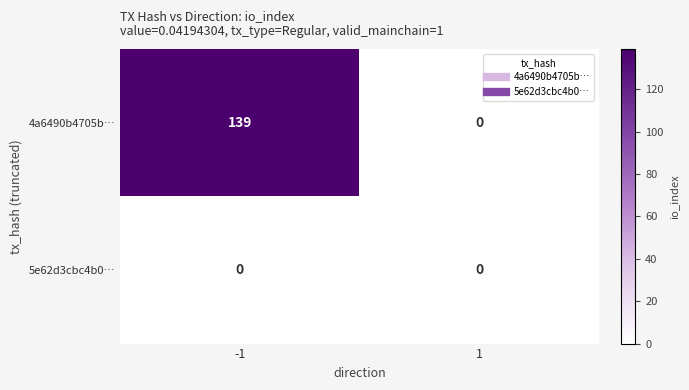

Which series has the largest range (max minus min)?

4a6490b4705b…